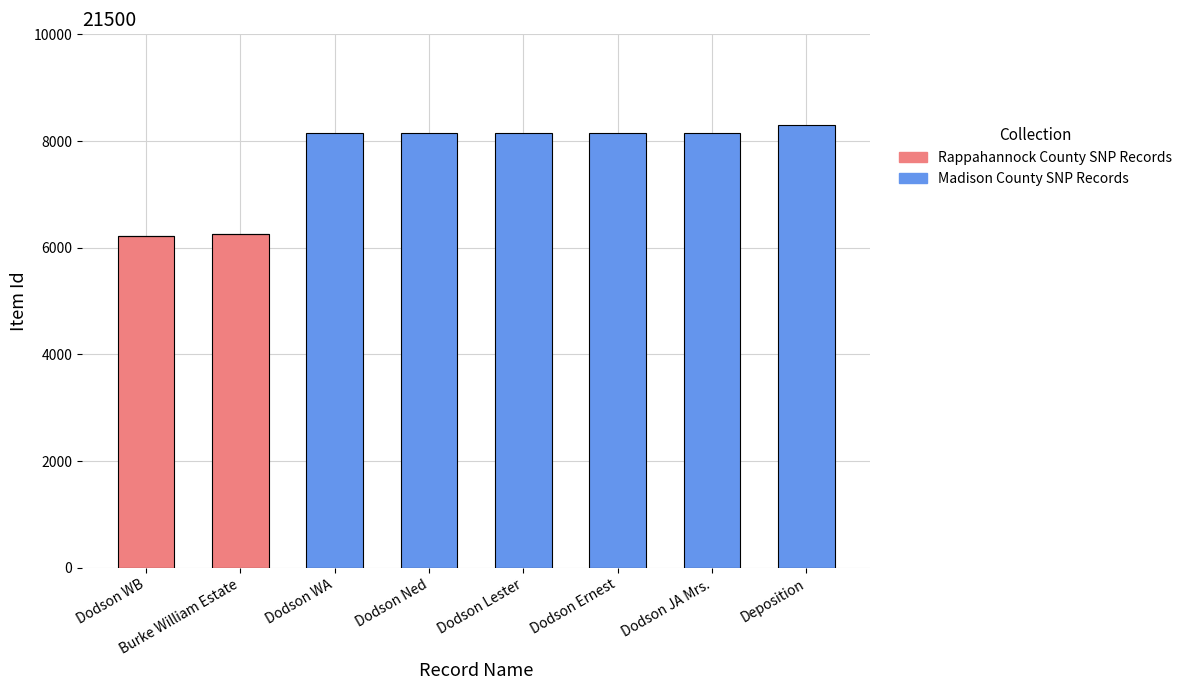

What is the total value across all series at Burke William Estate?

6261